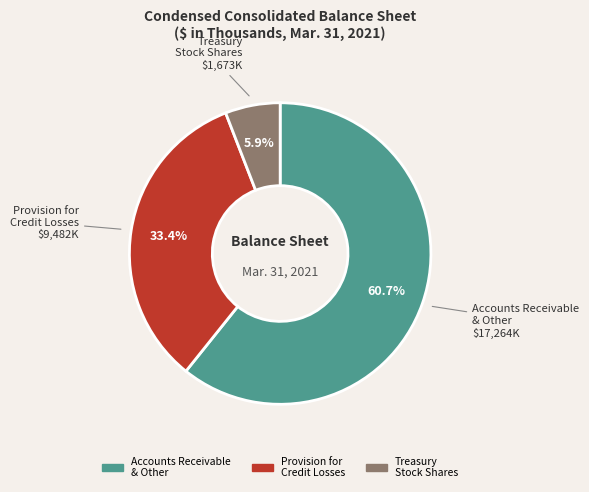

Does any single category account for the majority?

Yes